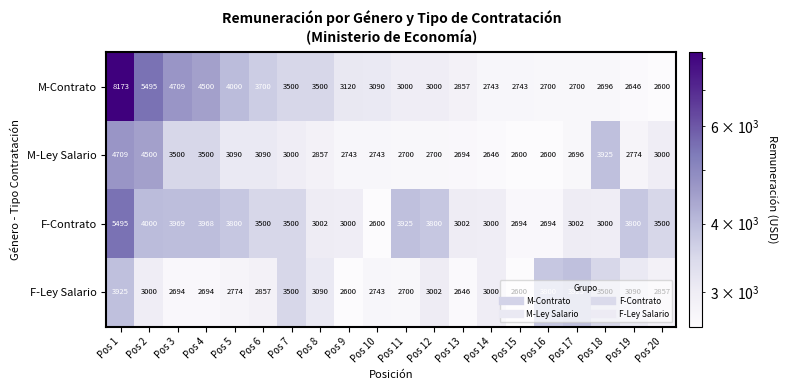

Rank the series at Pos 3 from highest to lowest value.

M-Contrato, F-Contrato, M-Ley Salario, F-Ley Salario